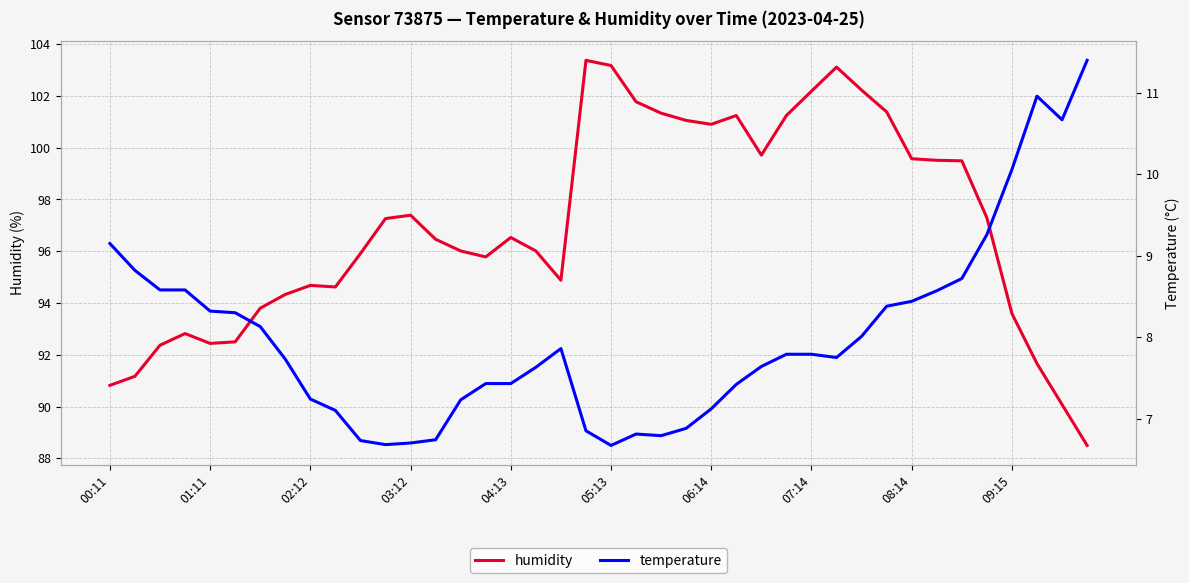

True or false: humidity and temperature cross at least once.

False